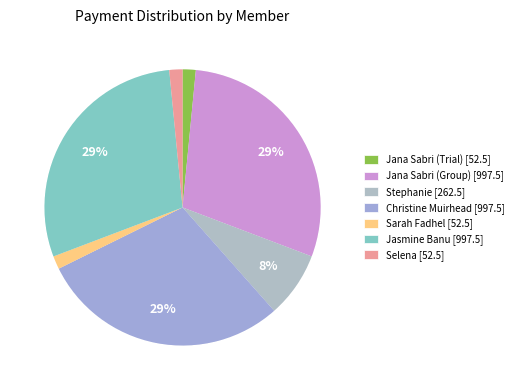

Is there a majority slice in this chart?

No